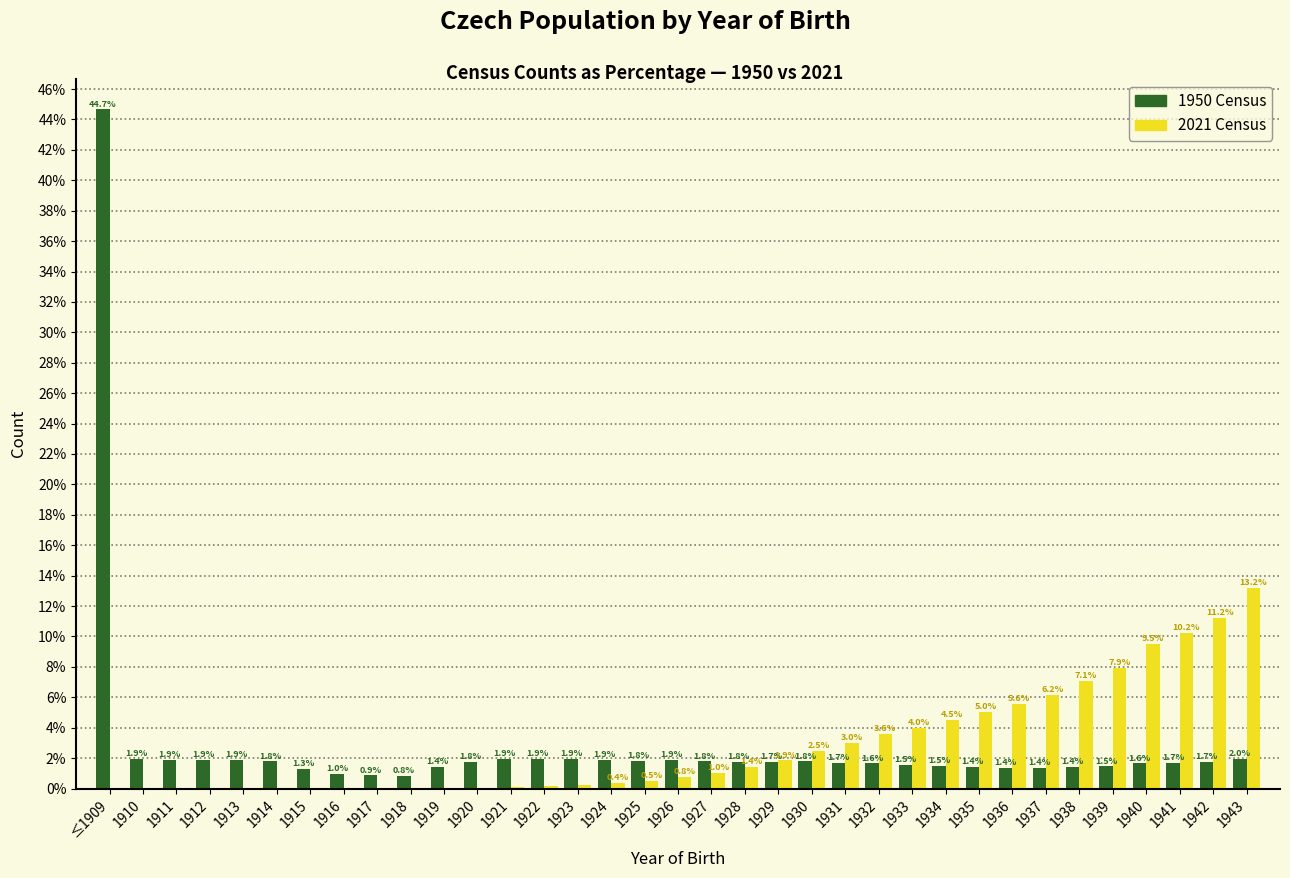

Which label corresponds to the largest value in the chart?

≤1909